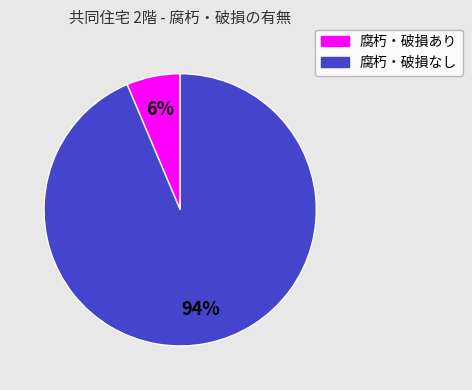

Do 腐朽・破損なし and 腐朽・破損あり together represent more than half of the pie?

Yes